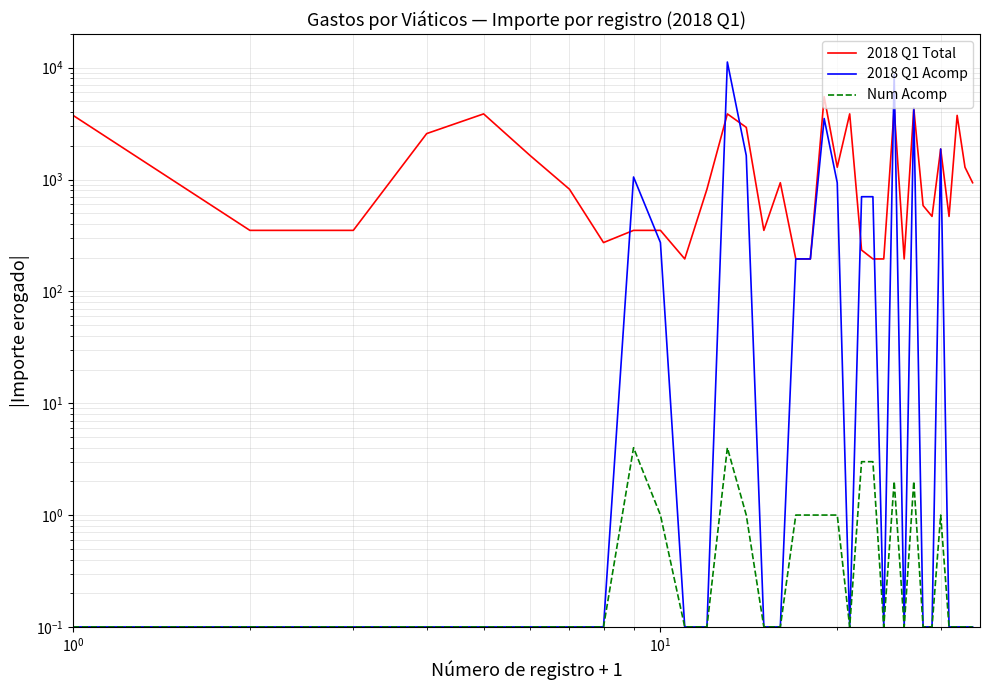

True or false: 2018 Q1 Acomp and Num Acomp cross at least once.

False